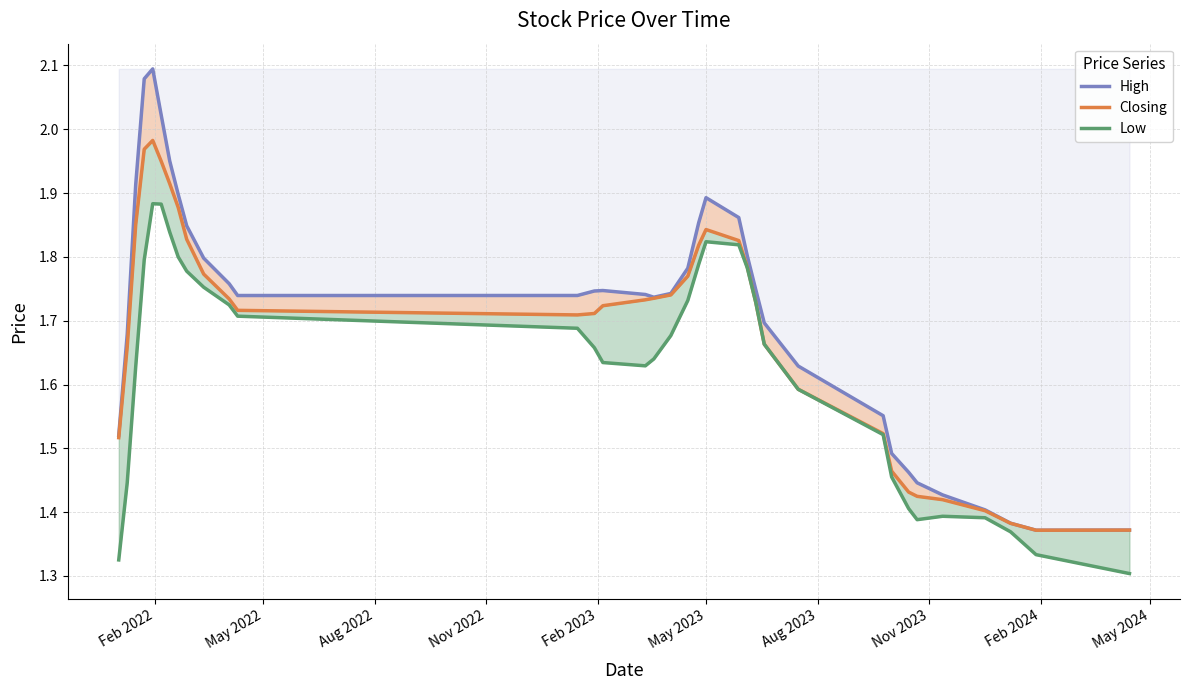

Which series has the largest total across all categories?

High